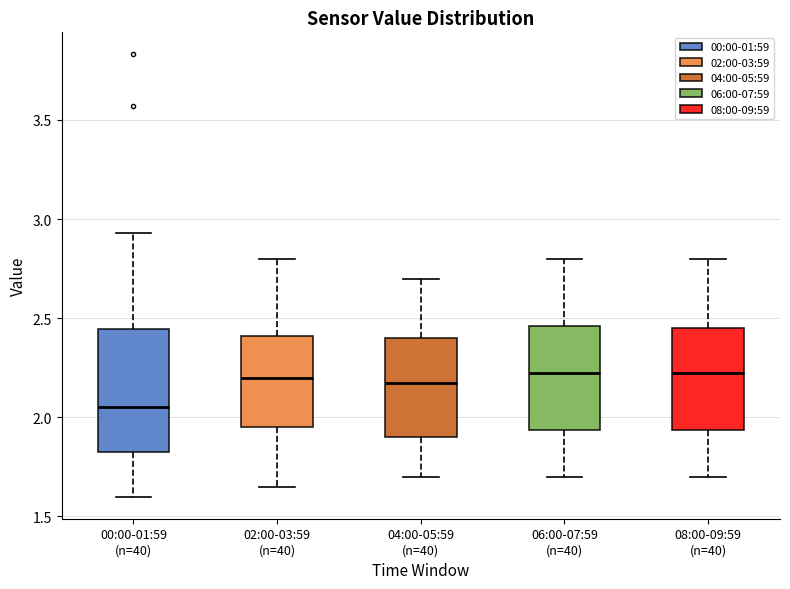

Which box's median line is the lowest?

00:00-01:59 (n=40)